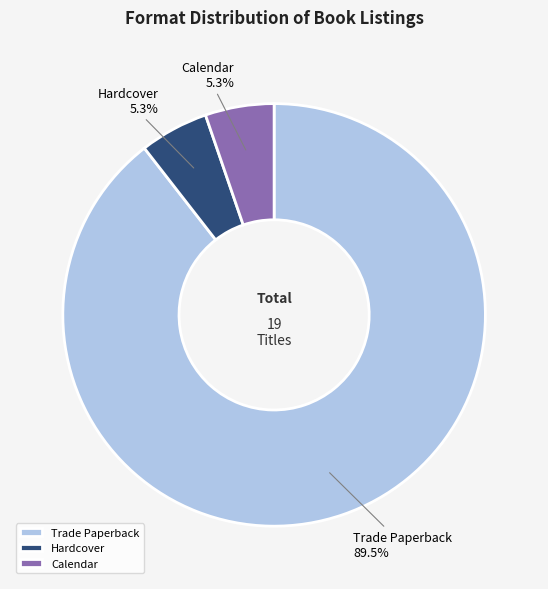

True or false: Hardcover accounts for 5% of the total.

True